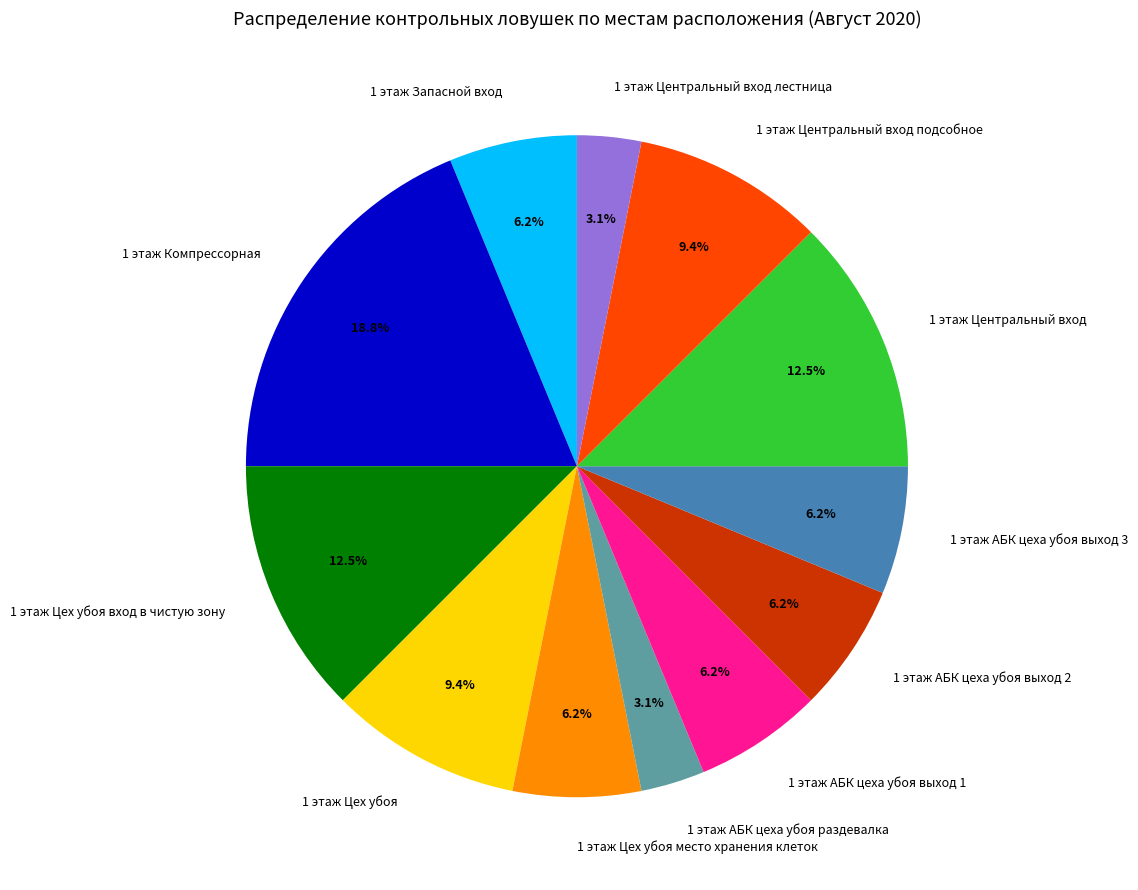

What percentage is the 1 этаж Компрессорная slice, to the nearest percent?

19%